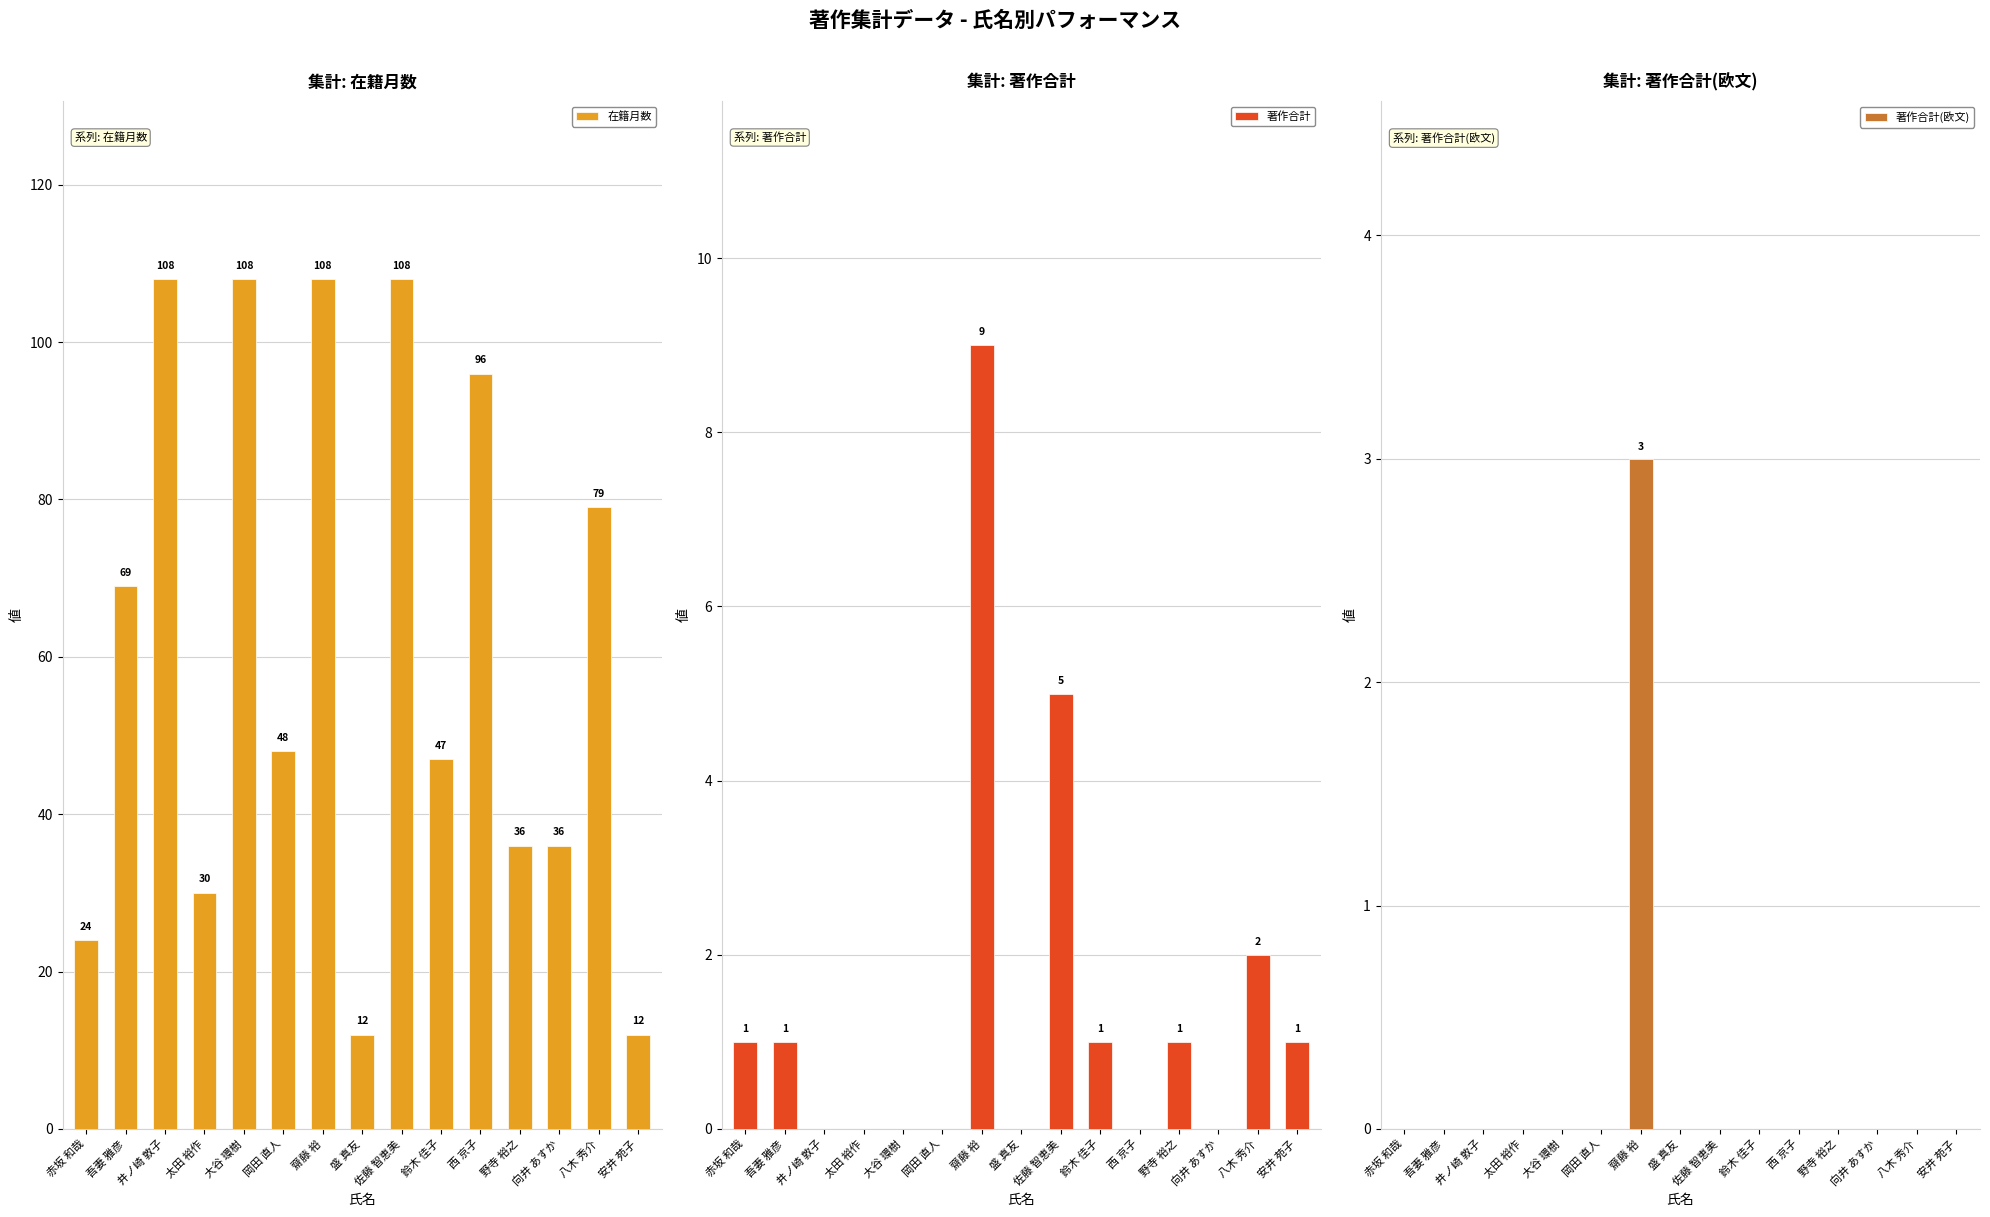

True or false: 著作合計(欧文) has a value of 0 at 盛 真友.

True